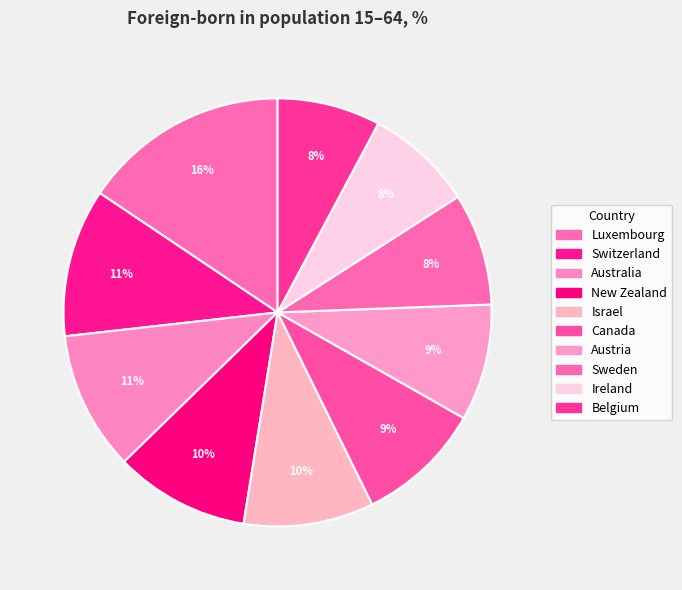

Rank the categories by value from lowest to highest.

Belgium, Ireland, Sweden, Austria, Canada, Israel, New Zealand, Australia, Switzerland, Luxembourg